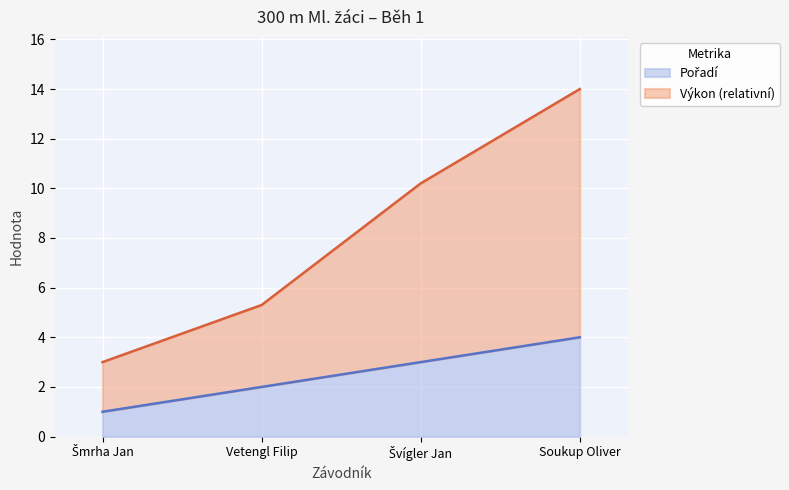

What is the minimum value for Pořadí?

1.0